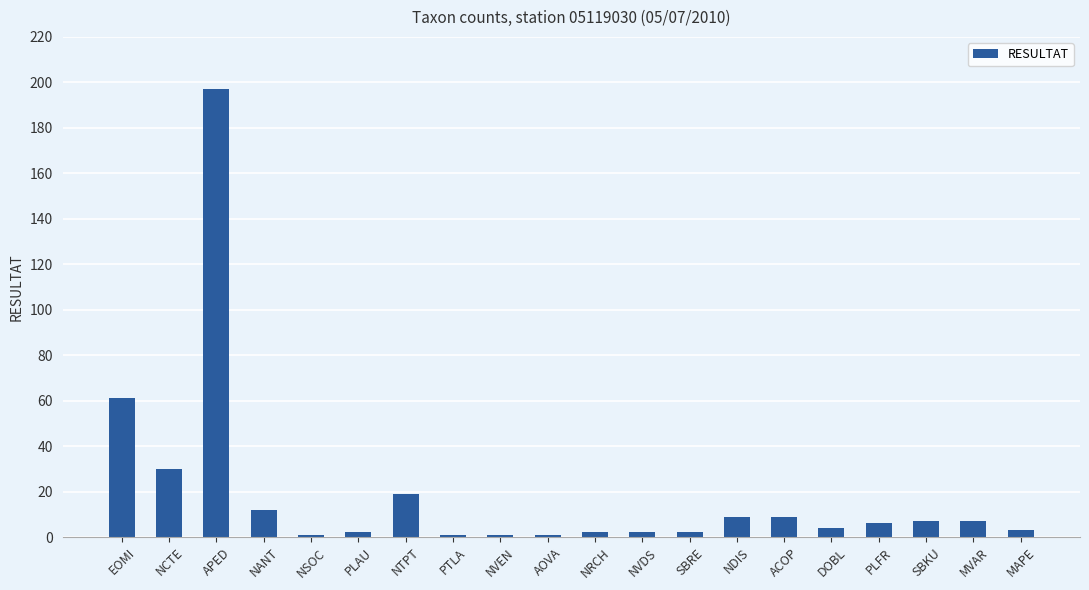

Between SBKU and PLAU, which is larger?

SBKU